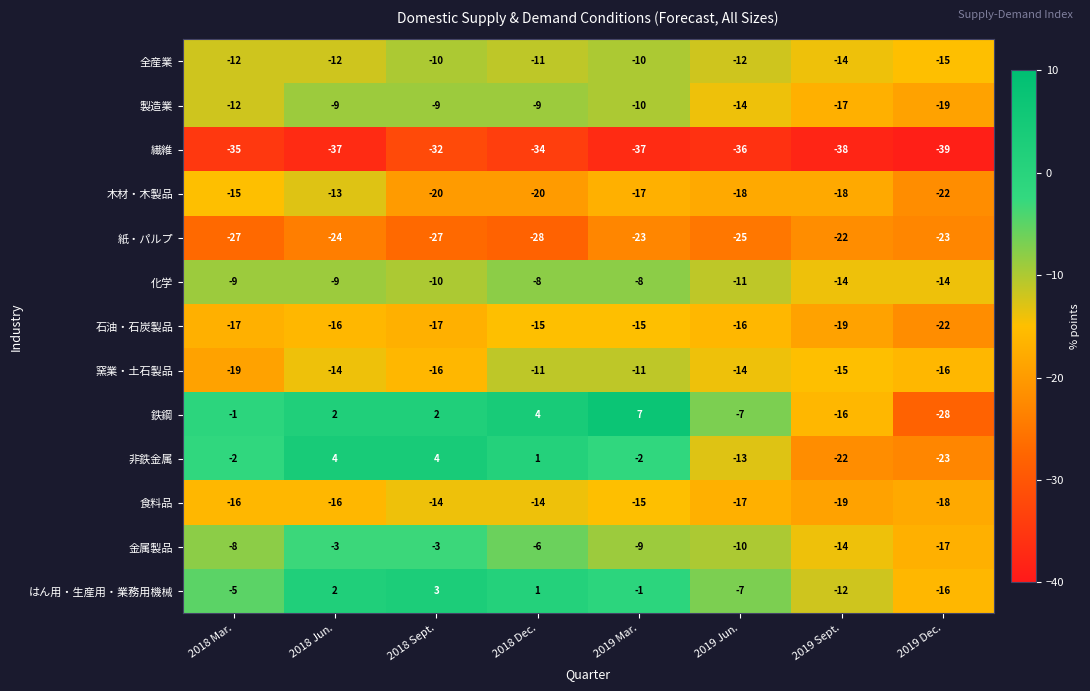

Which series changed the most between 2018 Jun. and 2019 Sept.?

非鉄金属